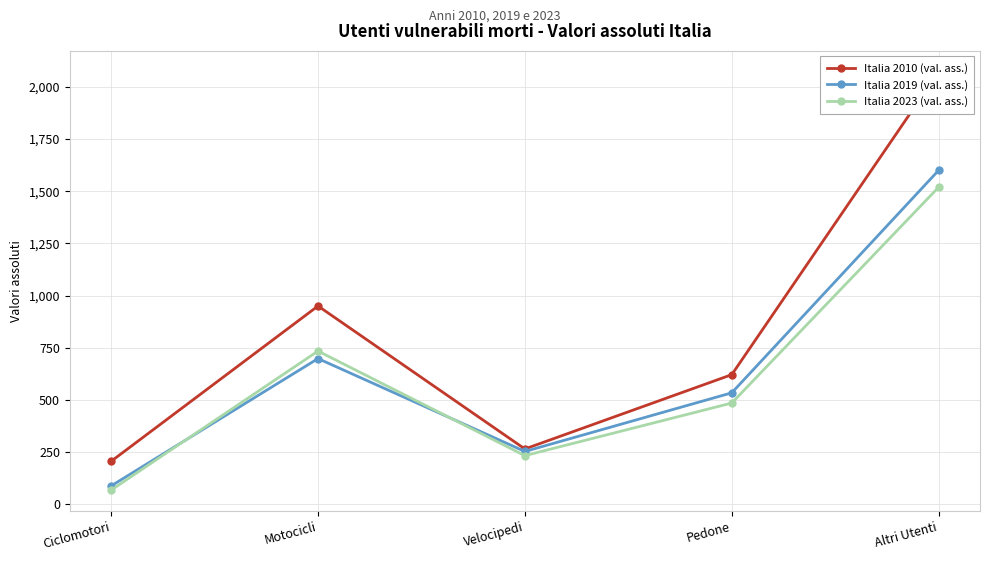

True or false: Italia 2010 (val. ass.) and Italia 2019 (val. ass.) intersect in this chart.

False